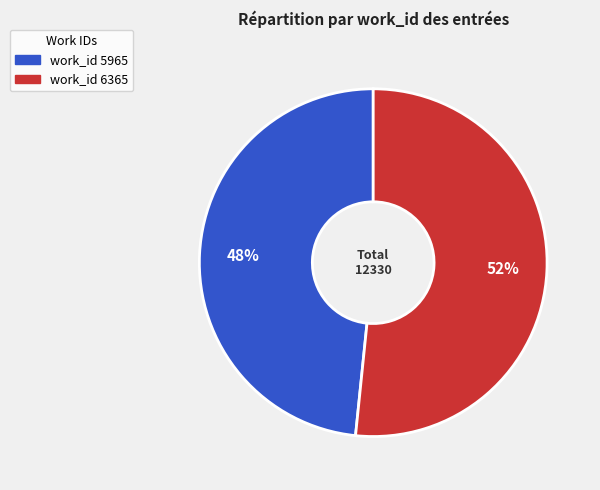

Which category has the smallest portion of the pie?

work_id 5965